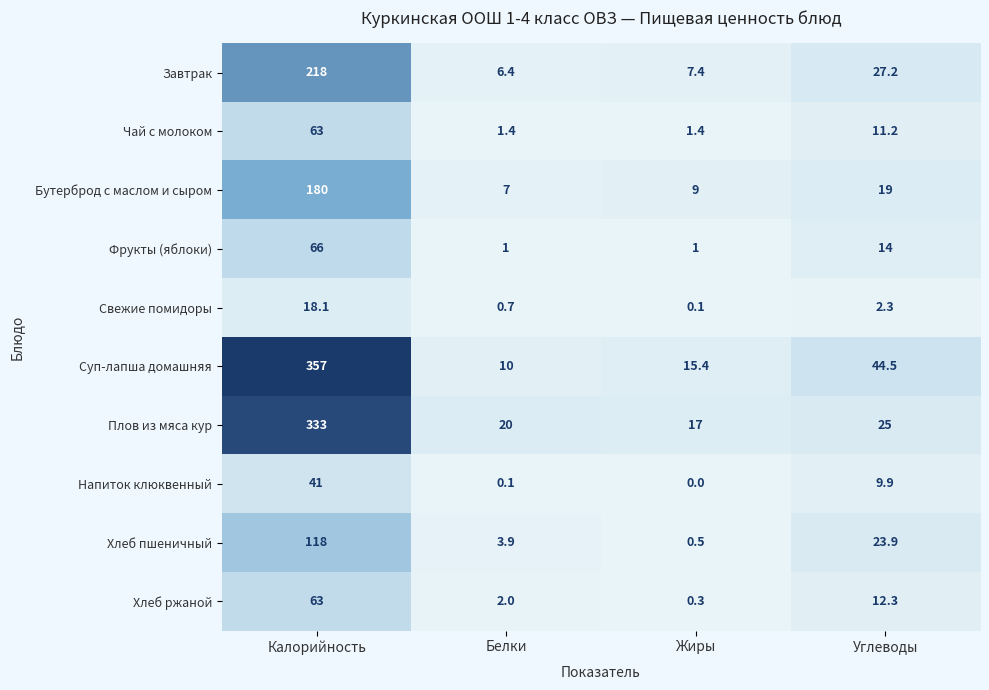

The value of Хлеб пшеничный at Углеводы is 39.6. True or false?

False